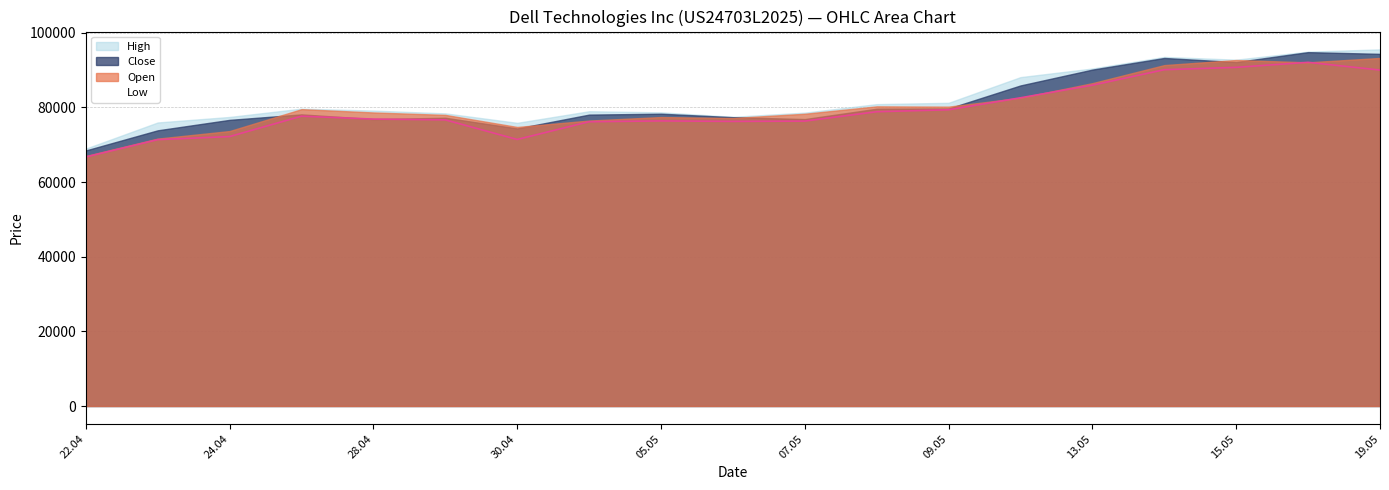

What is the total value across all series at 25.04.2025?

315065